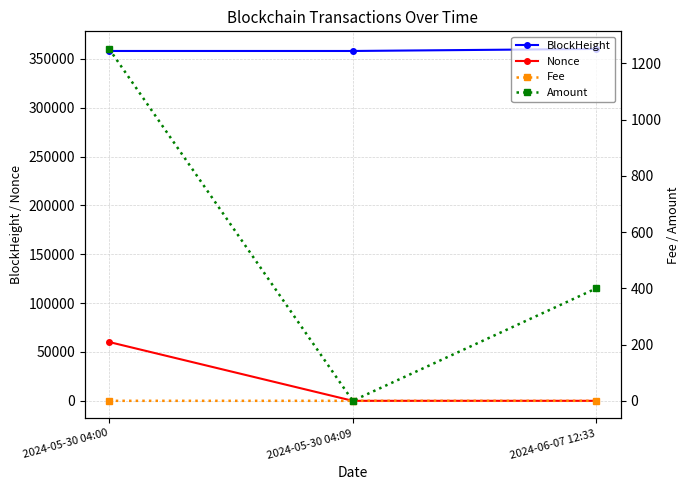

True or false: Nonce has a value of 1.0 at 2024-06-07 12:33.

True